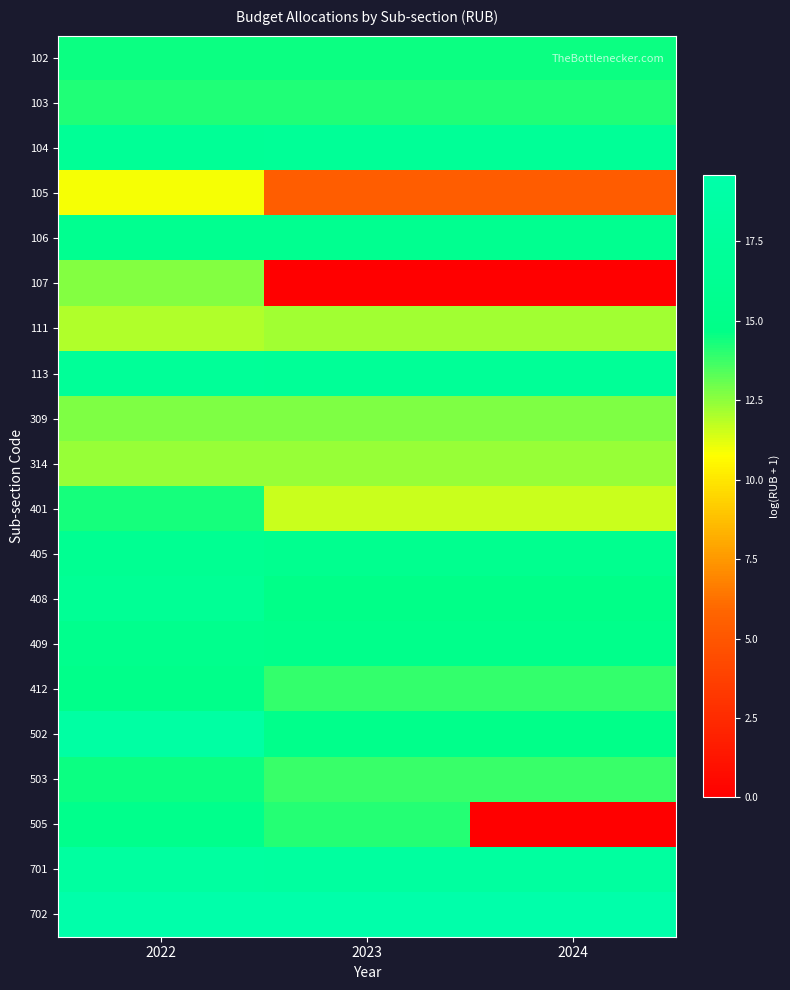

Rank the series by their maximum value, from lowest to highest.

105, 111, 314, 107, 309, 103, 401, 503, 102, 412, 505, 409, 106, 405, 408, 104, 113, 701, 502, 702